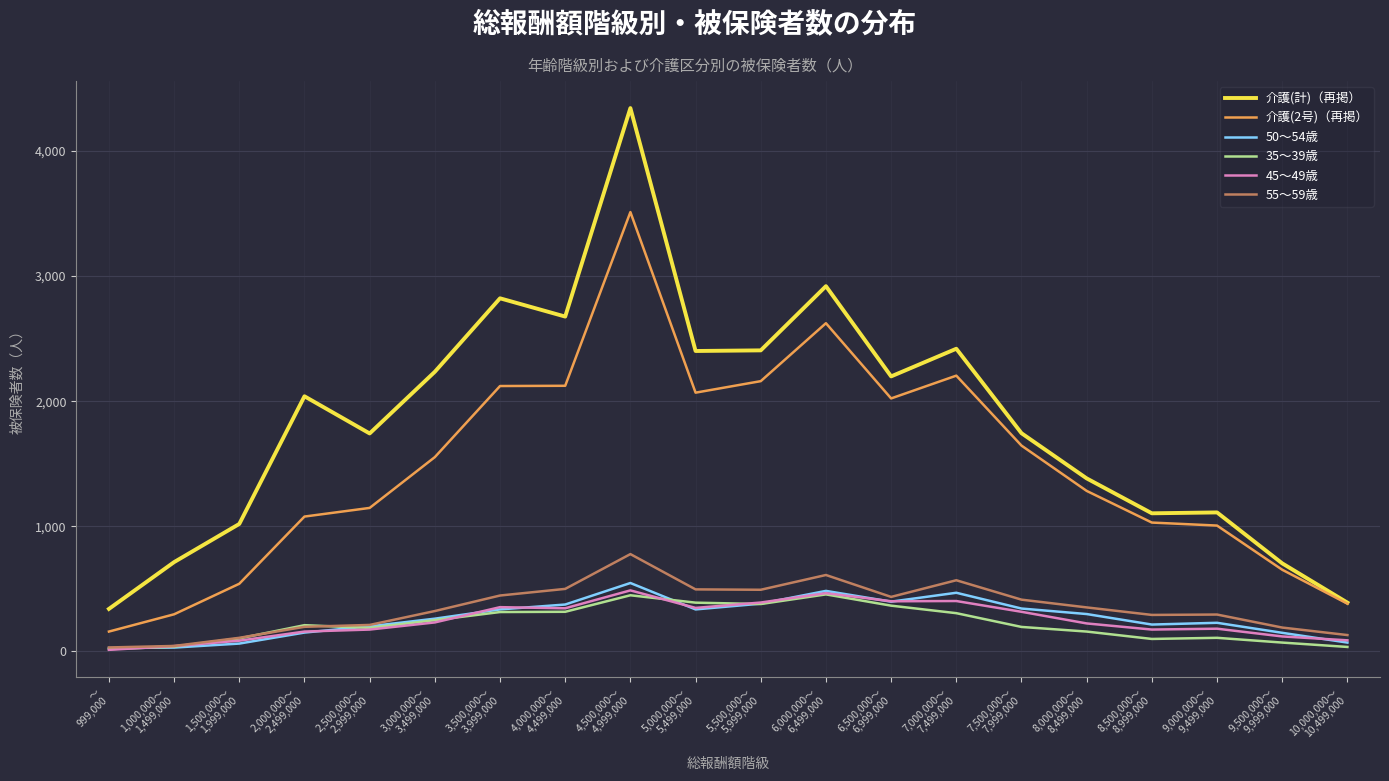

True or false: 介護(2号)（再掲） and 35～39歳 cross at least once.

False